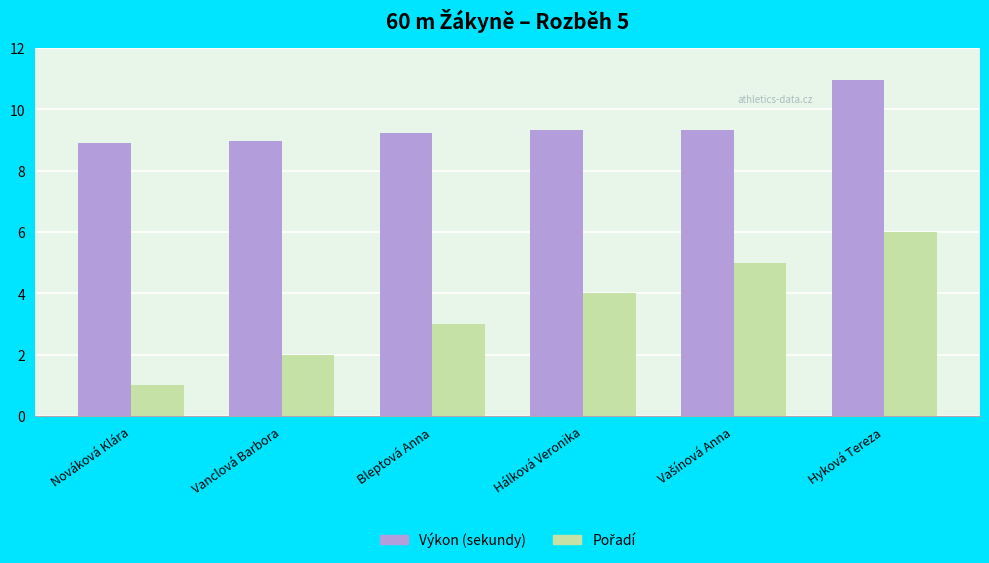

What value does the Výkon (sekundy) series have at Nováková Klára?

8.9